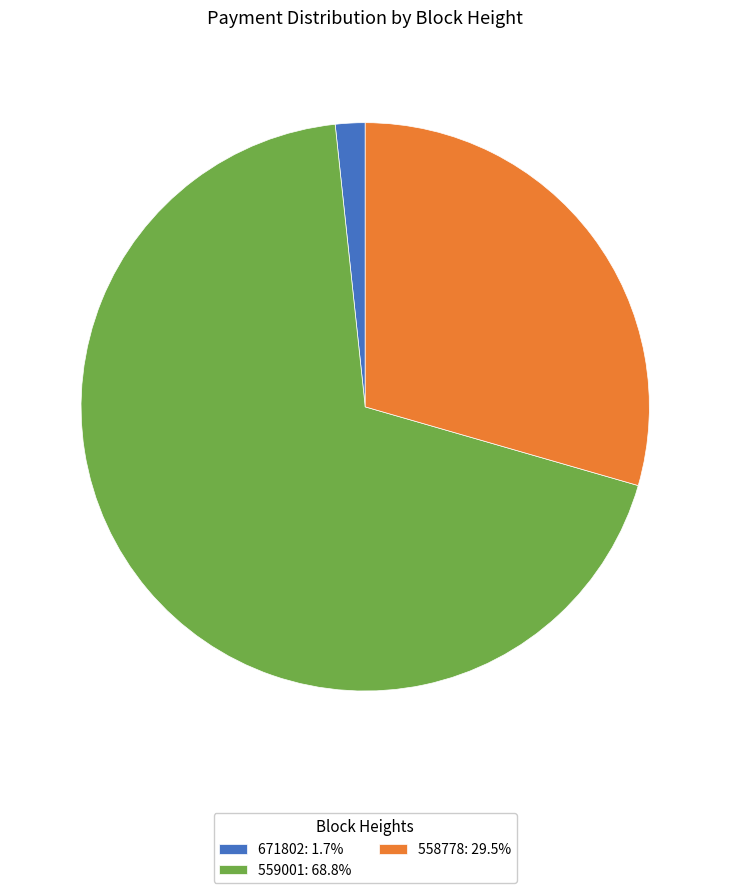

Is the sum of 559001: 68.8% and 558778: 29.5% greater than half?

Yes